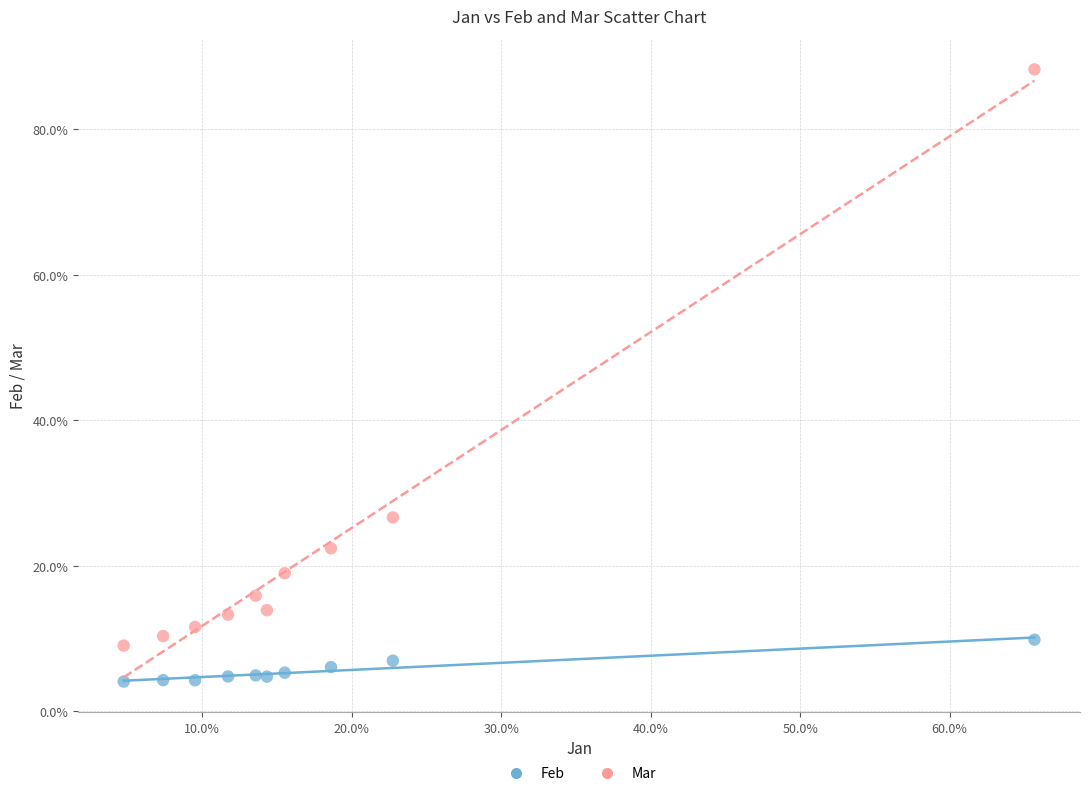

Which series has the widest spread of Y values?

Mar